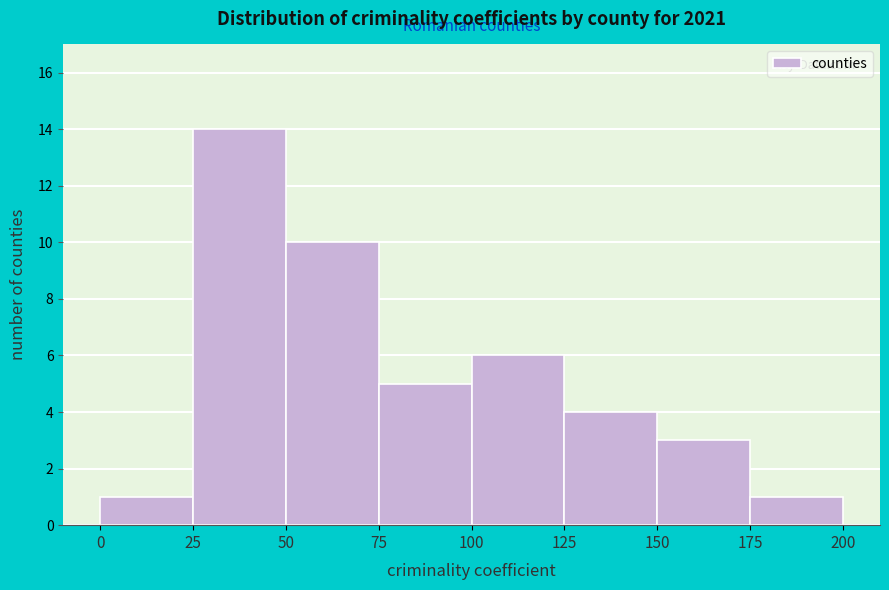

How tall is the bar that spans 50 to 75 on the x-axis? The values are not printed on the chart, so give them approximately, as read against the axis.

10